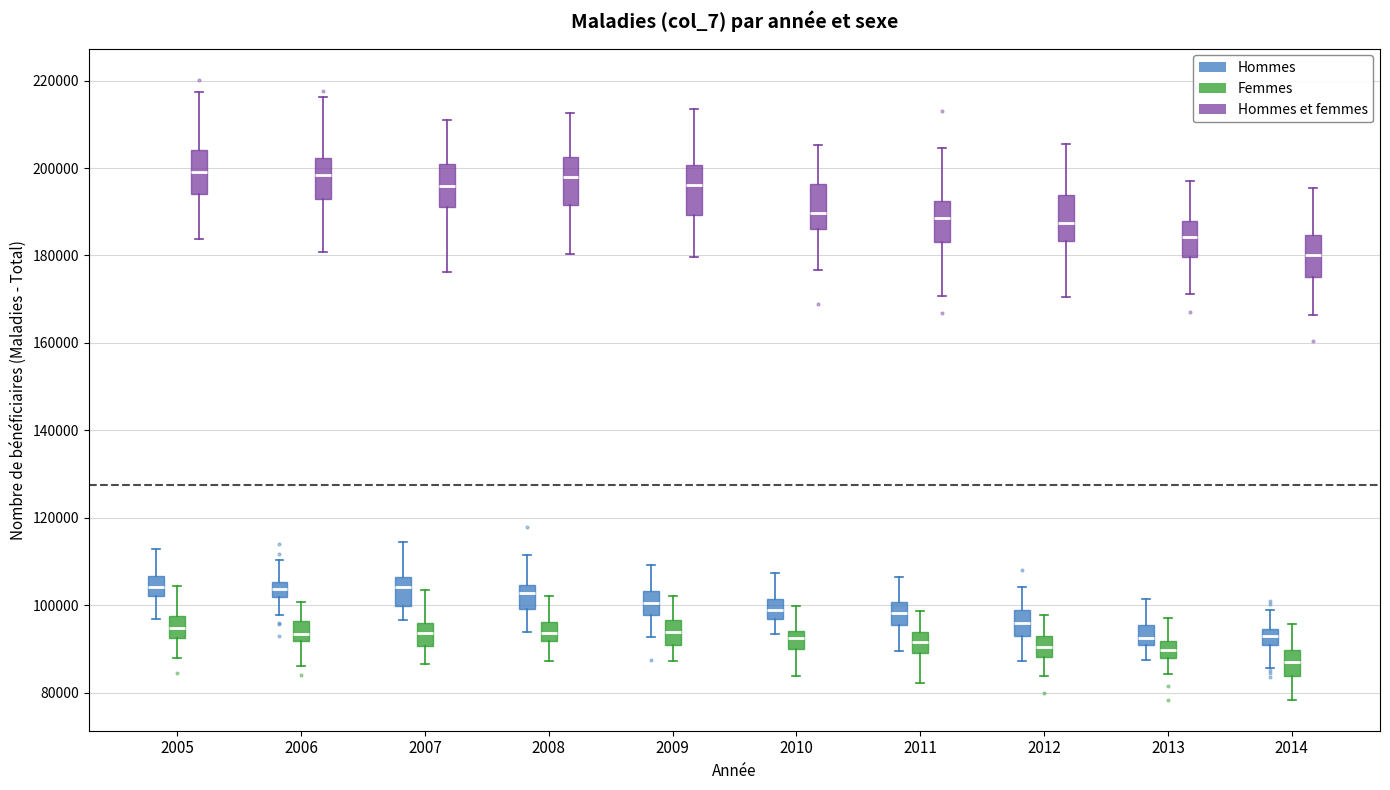

Where does the lower whisker of the box for 2013 (Femmes) end on the y-axis? The values are not printed on the chart, so give them approximately, as read against the axis.

84000